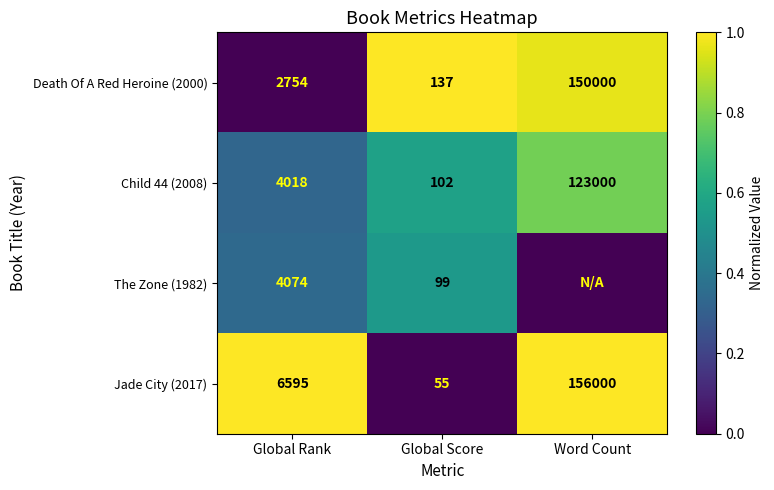

What is the spread (max minus min) of values at Global Rank?

3841